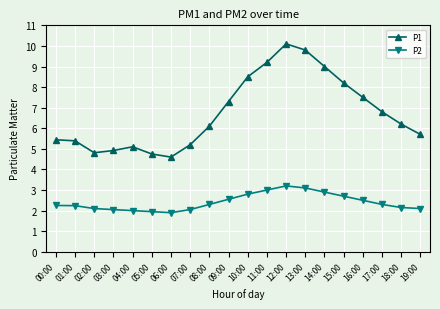

Which series has the largest total across all categories?

P1